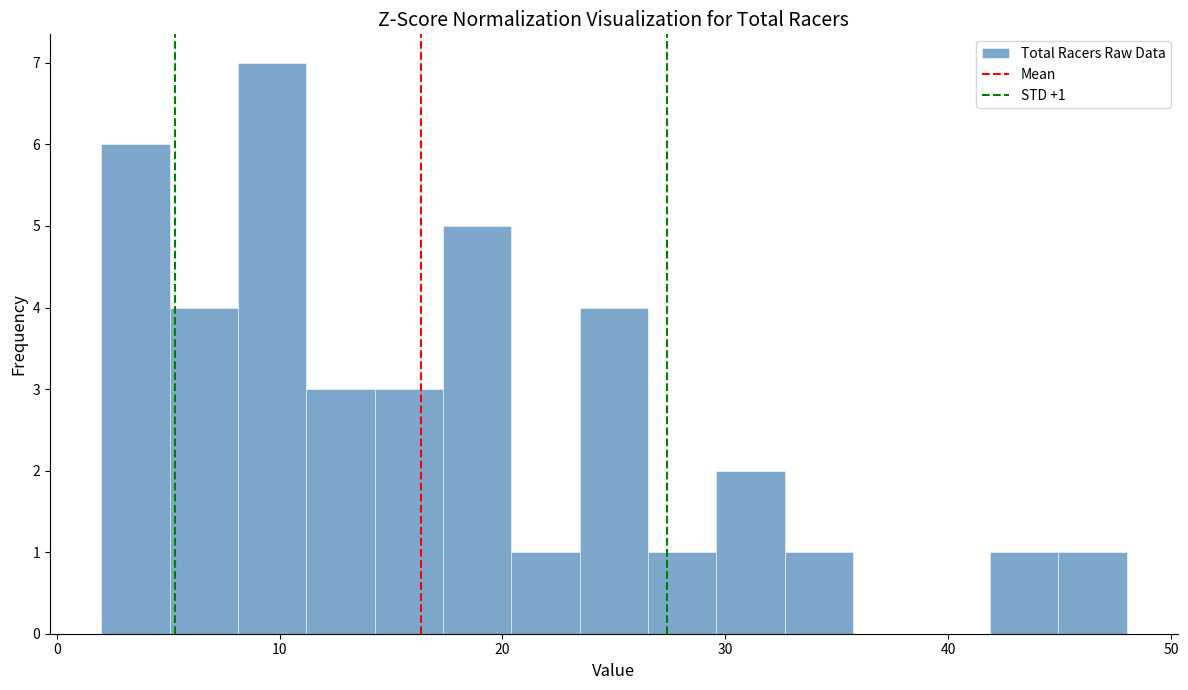

Read against the x-axis, roughly where is the centre of the tallest bar?

10